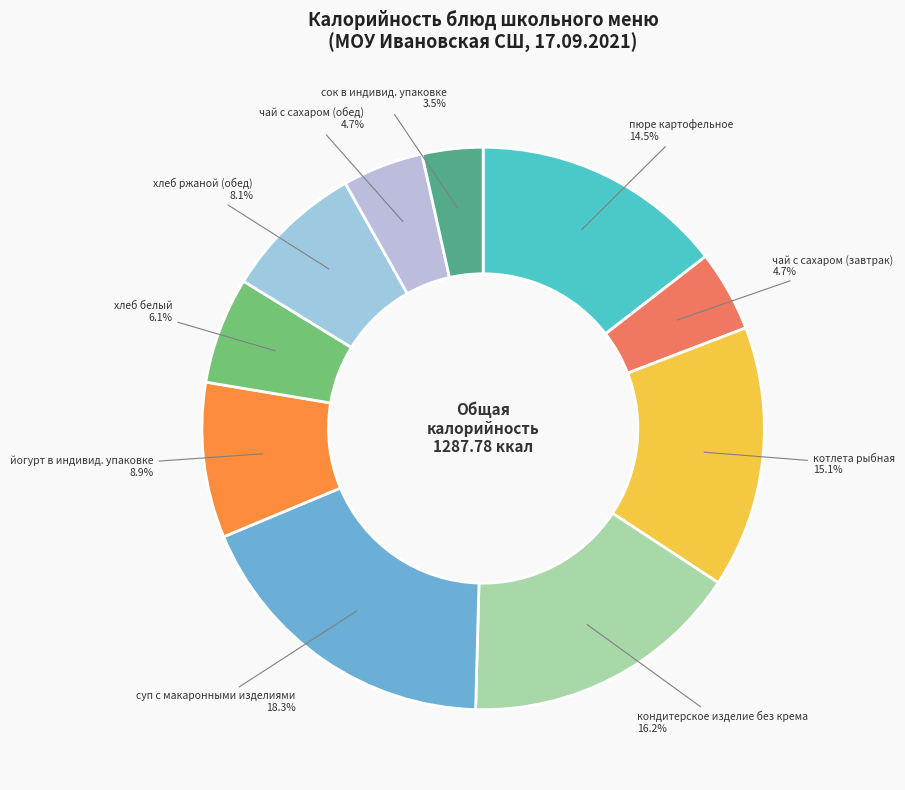

How many segments does this pie chart have?

10